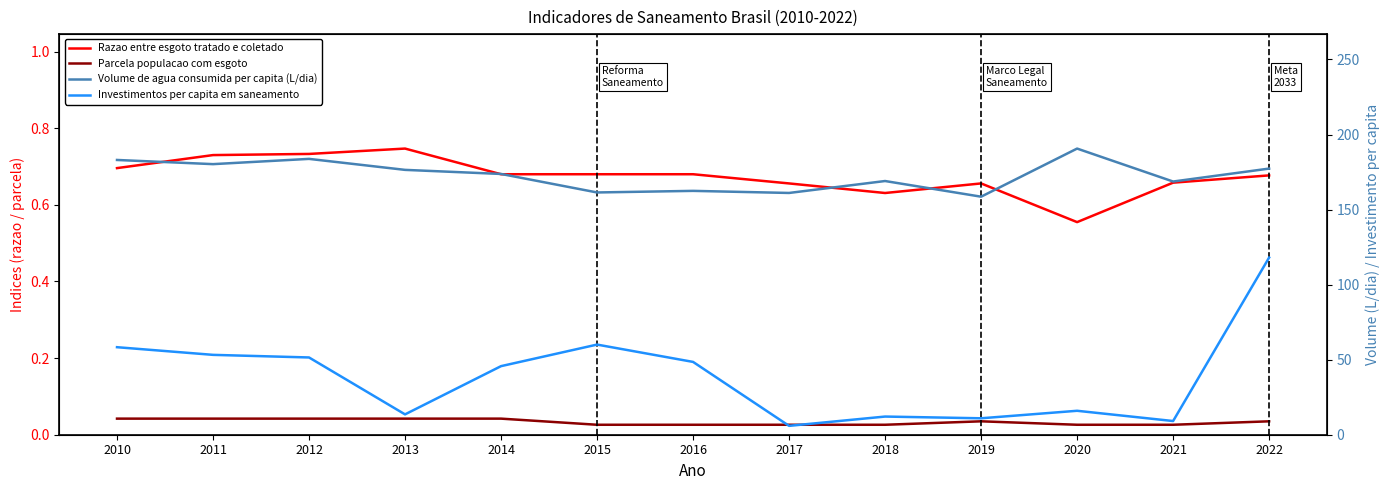

True or false: Volume de agua consumida per capita (L/dia) has more than 2 interior local peaks.

True